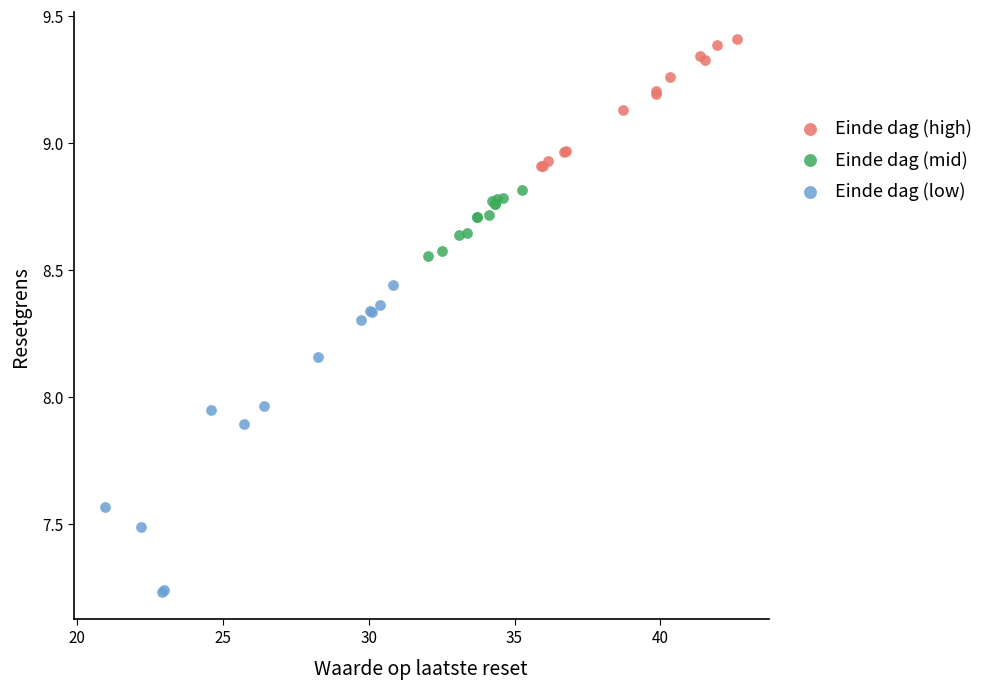

Which series reaches the minimum Y coordinate?

Einde dag (low)